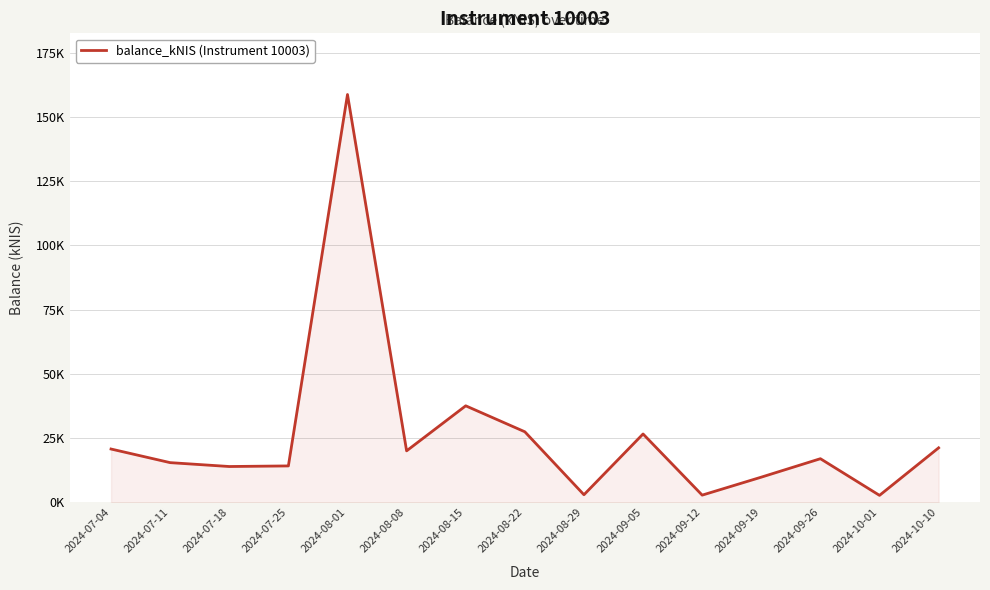

Does the chart have visible grid lines?

Yes